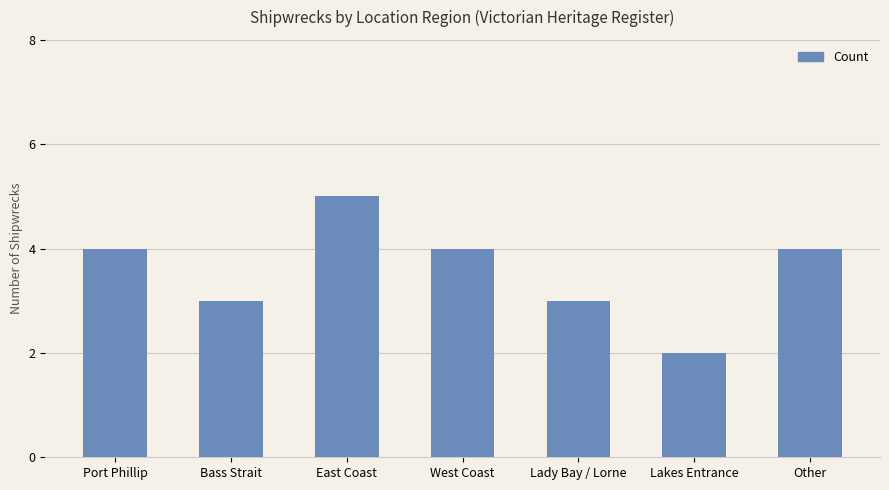

What value does the data have at East Coast?

5